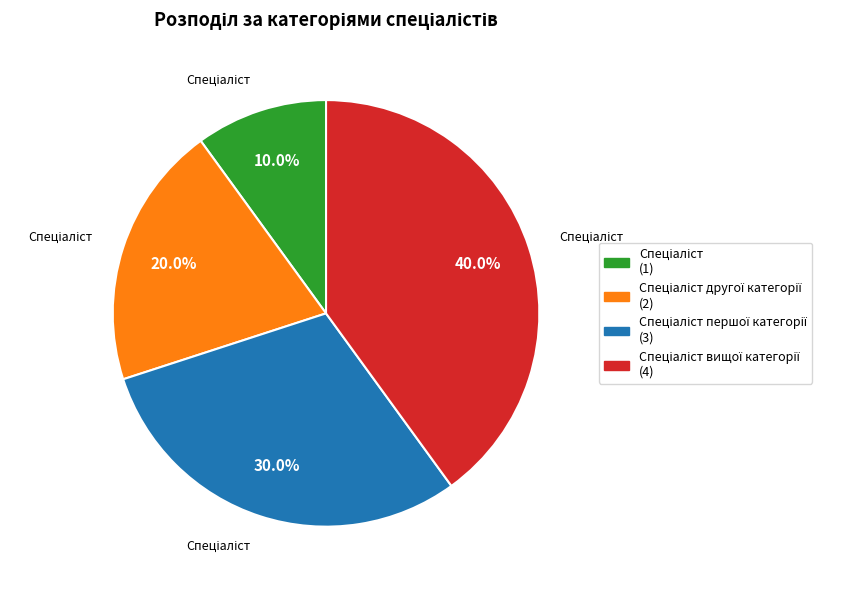

Does any single category account for the majority?

No